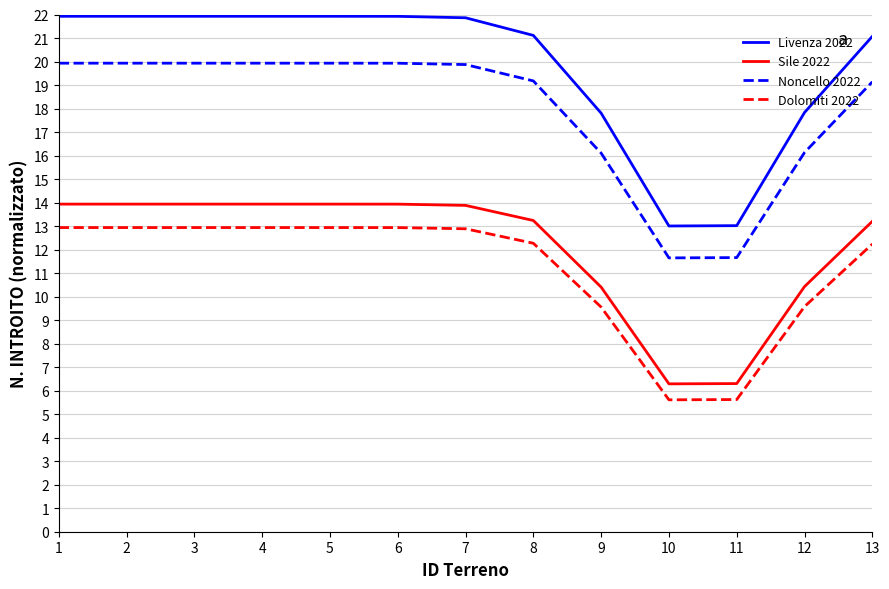

What value does the Livenza 2022 series have at 9?

17.8